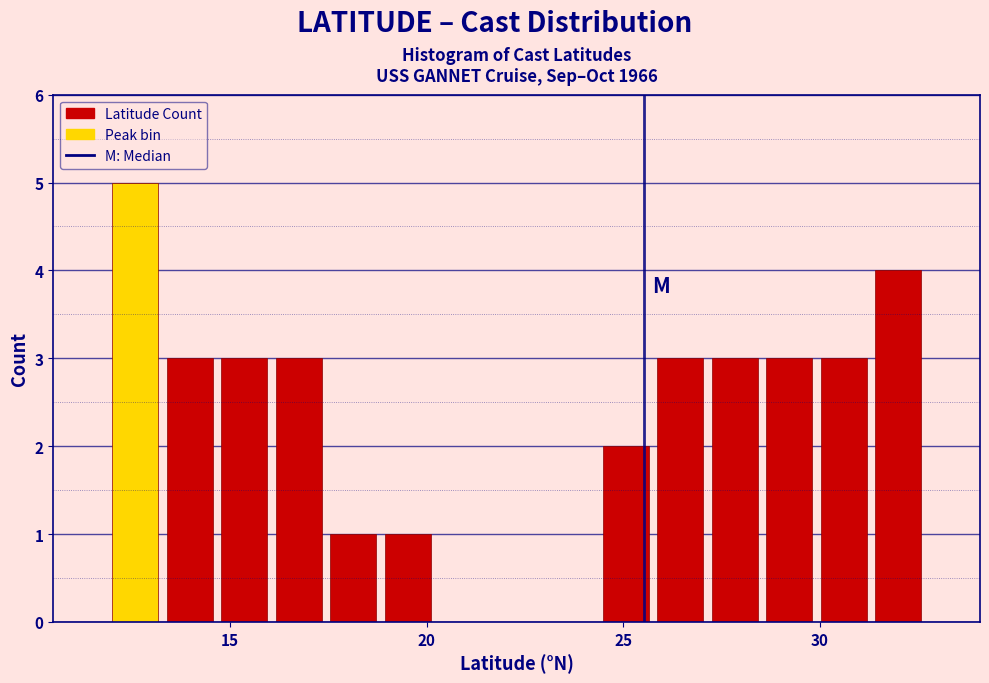

Around what value on the x-axis is the tallest bar? Give the approximate position of its centre, as read against the axis.

12.5